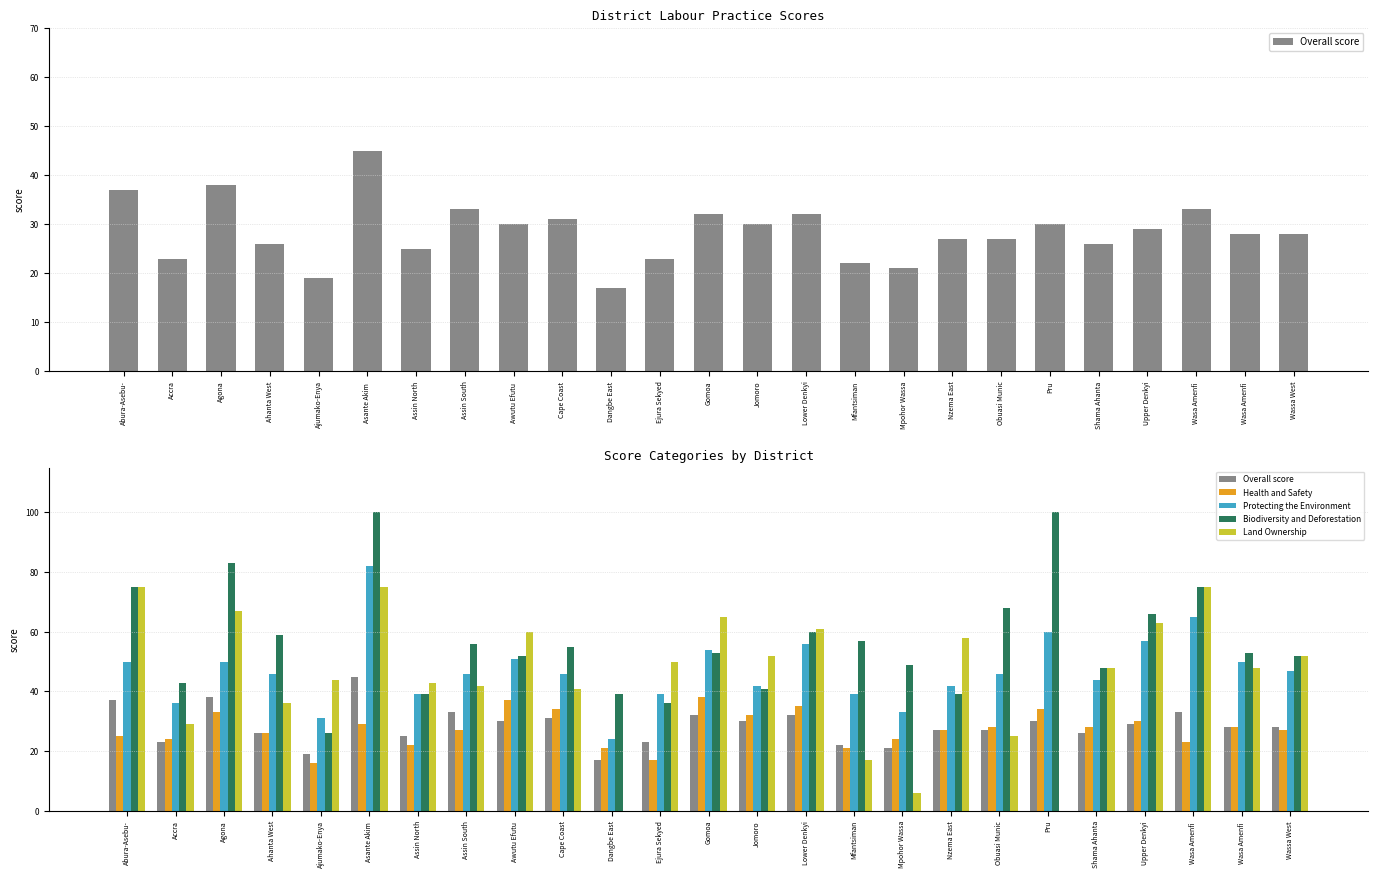

What is the difference between the Overall score values at Upper Denkyi and Accra?

6